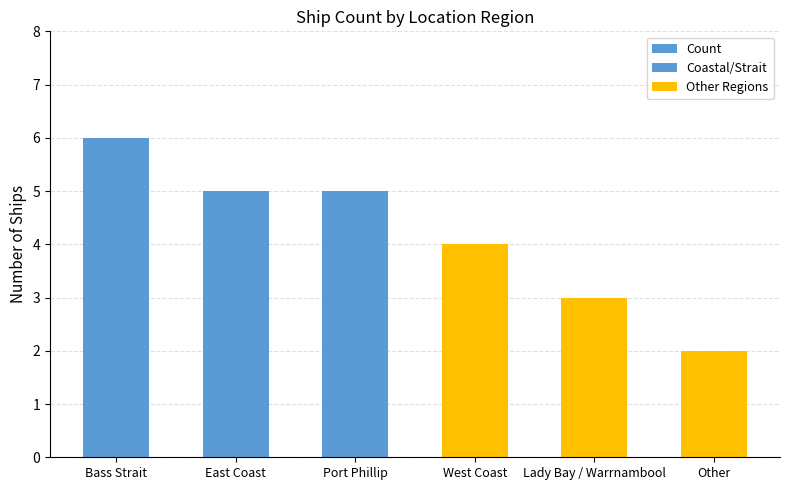

Reading left to right, extract all data points from this chart.

Bass Strait=6	East Coast=5	Port Phillip=5	West Coast=4	Lady Bay / Warrnambool=3	Other=2